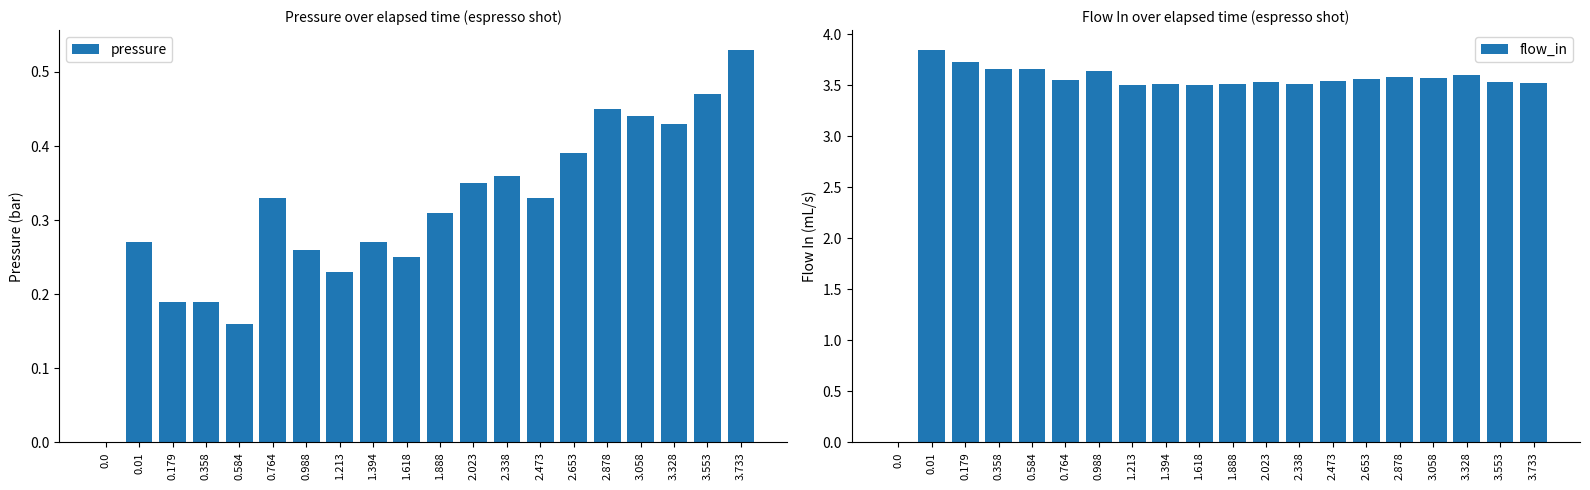

What is the value of the pressure bar at the 16th from the left?

0.5